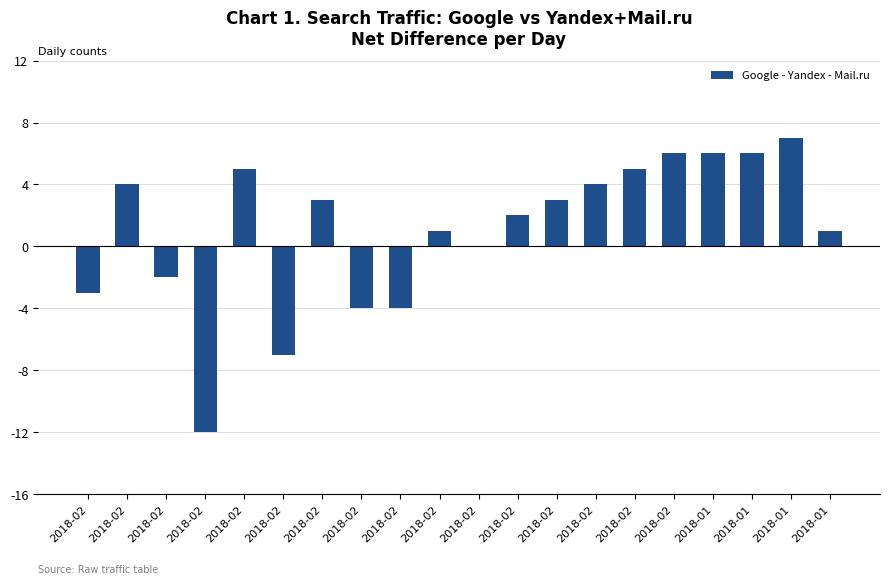

Are the bars horizontal?

No